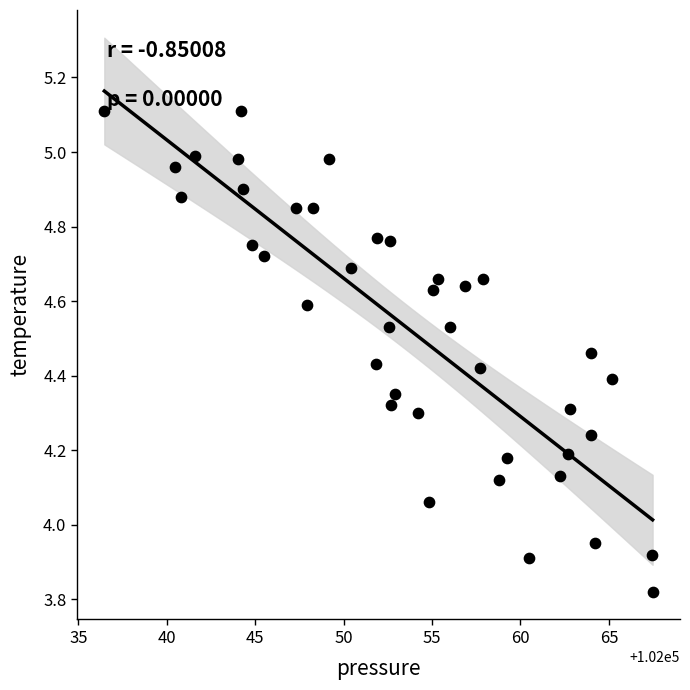

What is the range of Y values (max minus min)?

1.3